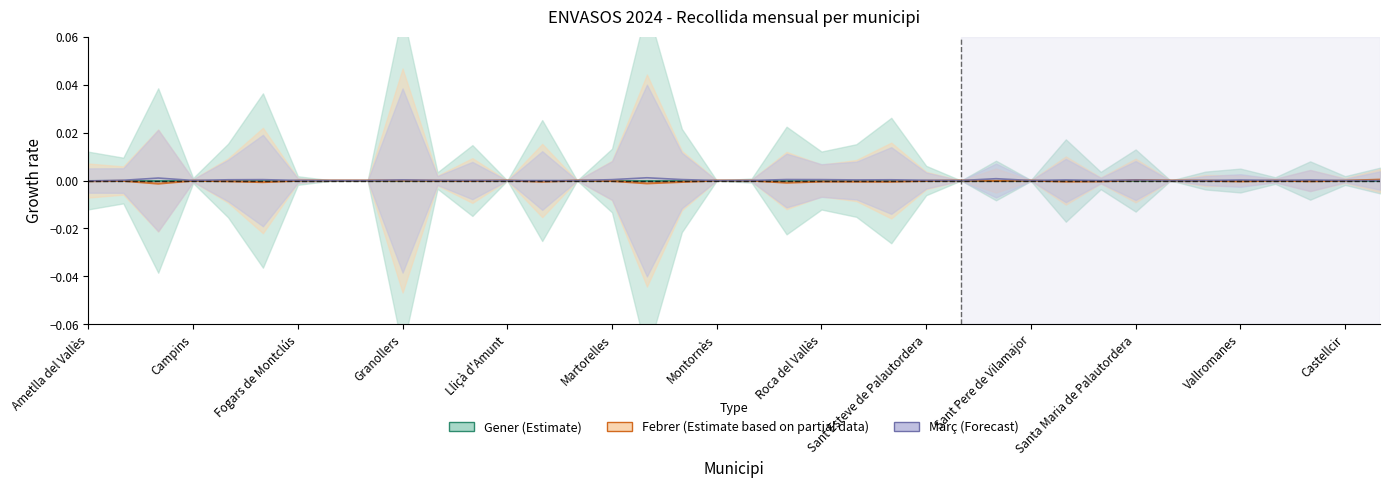

The Febrer series shows -0.0 at Roca del Vallès. True or false?

False